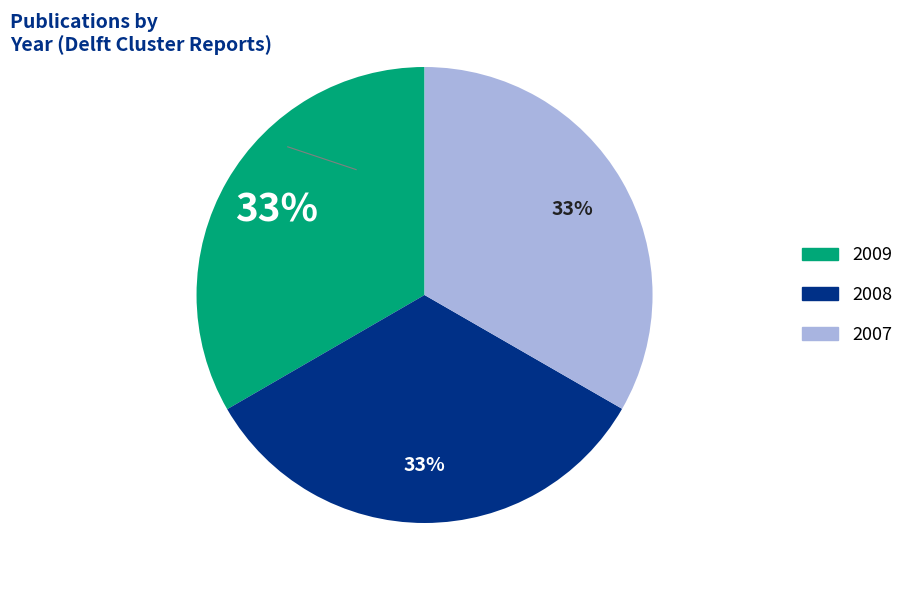

To the nearest percent, what portion does 2009 represent?

33%